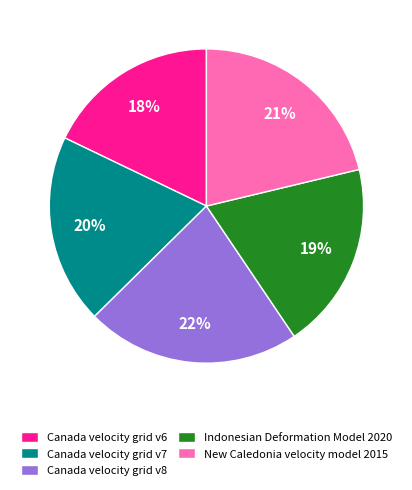

Is there a majority slice in this chart?

No